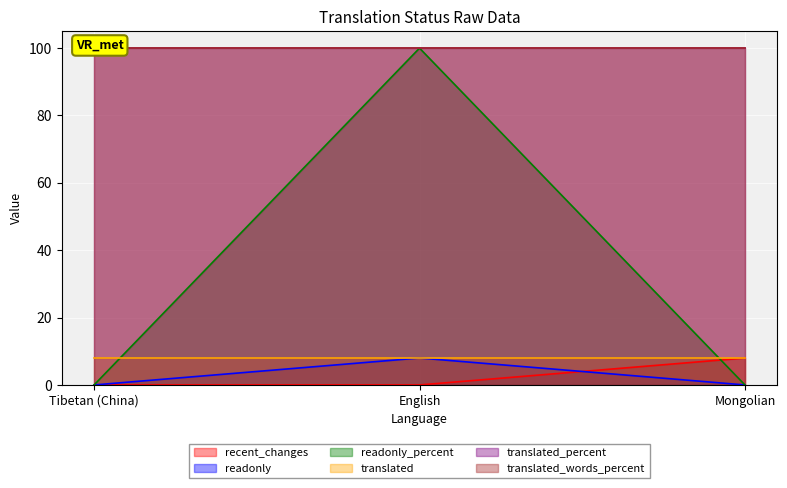

What is the highest value of the readonly series?

8